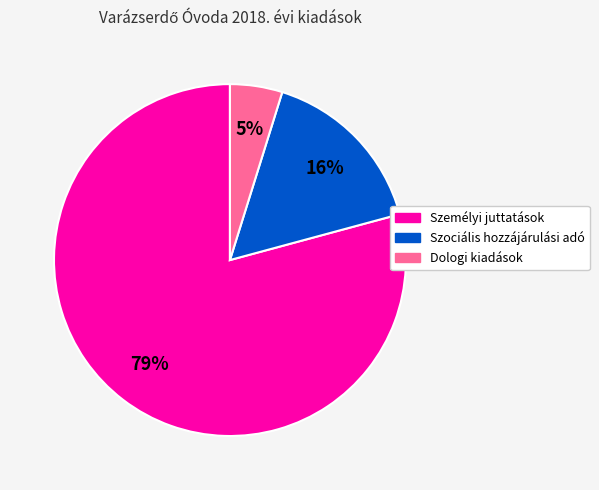

Does any single category account for the majority?

Yes